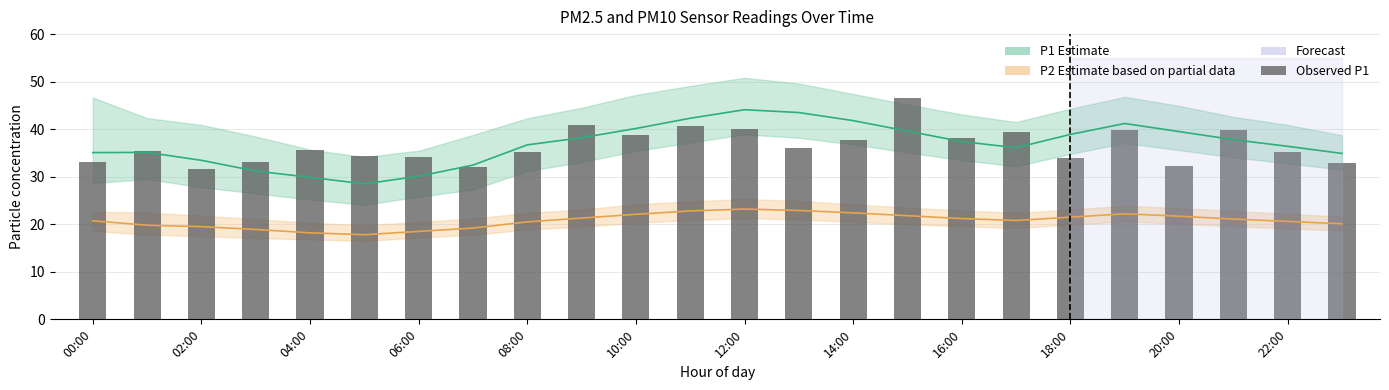

At which category does the chart reach its peak across all series?

15